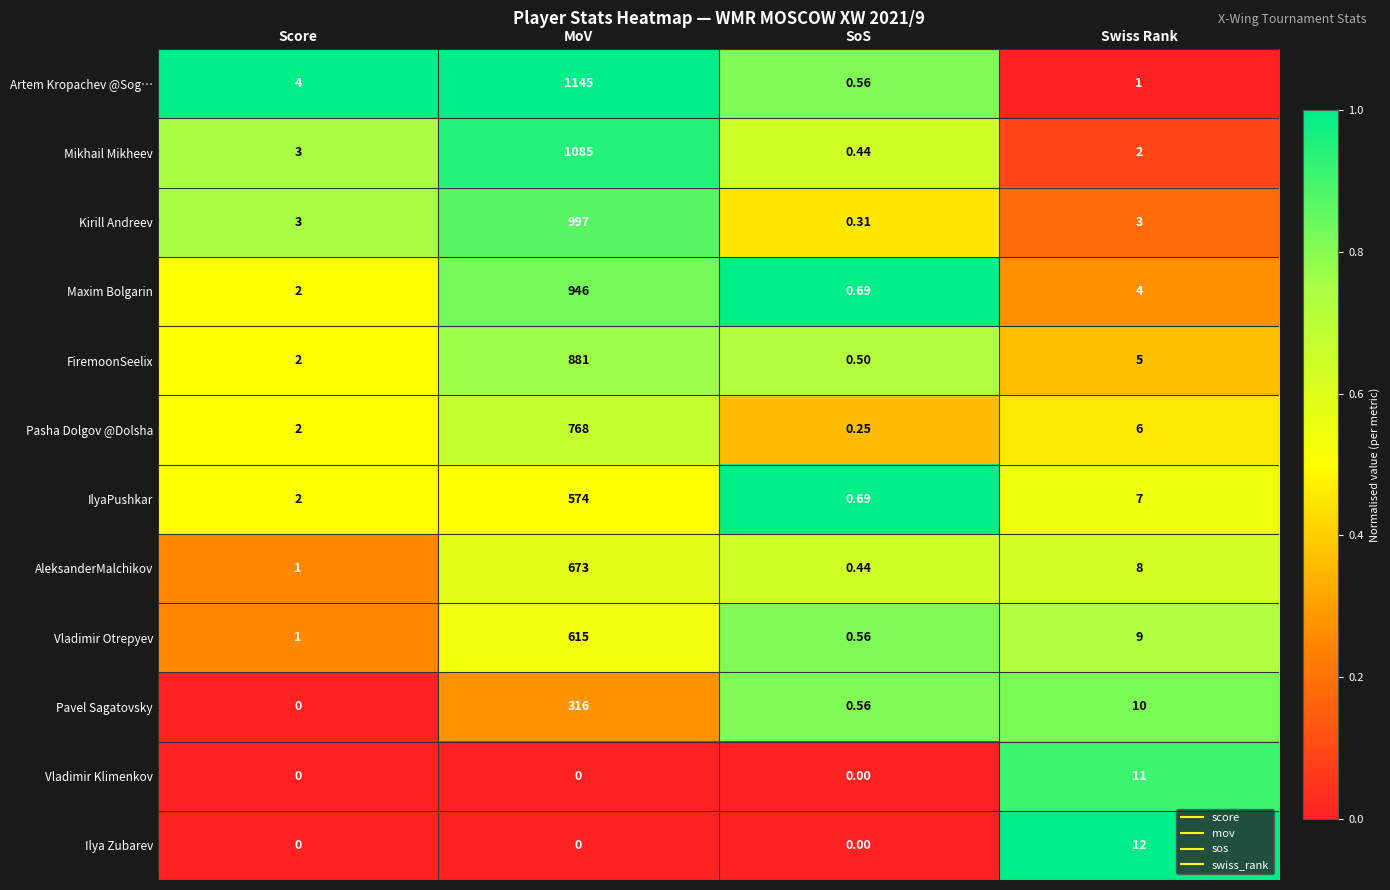

How many data points in Artem Kropachev @Sog… are less than 4?

2